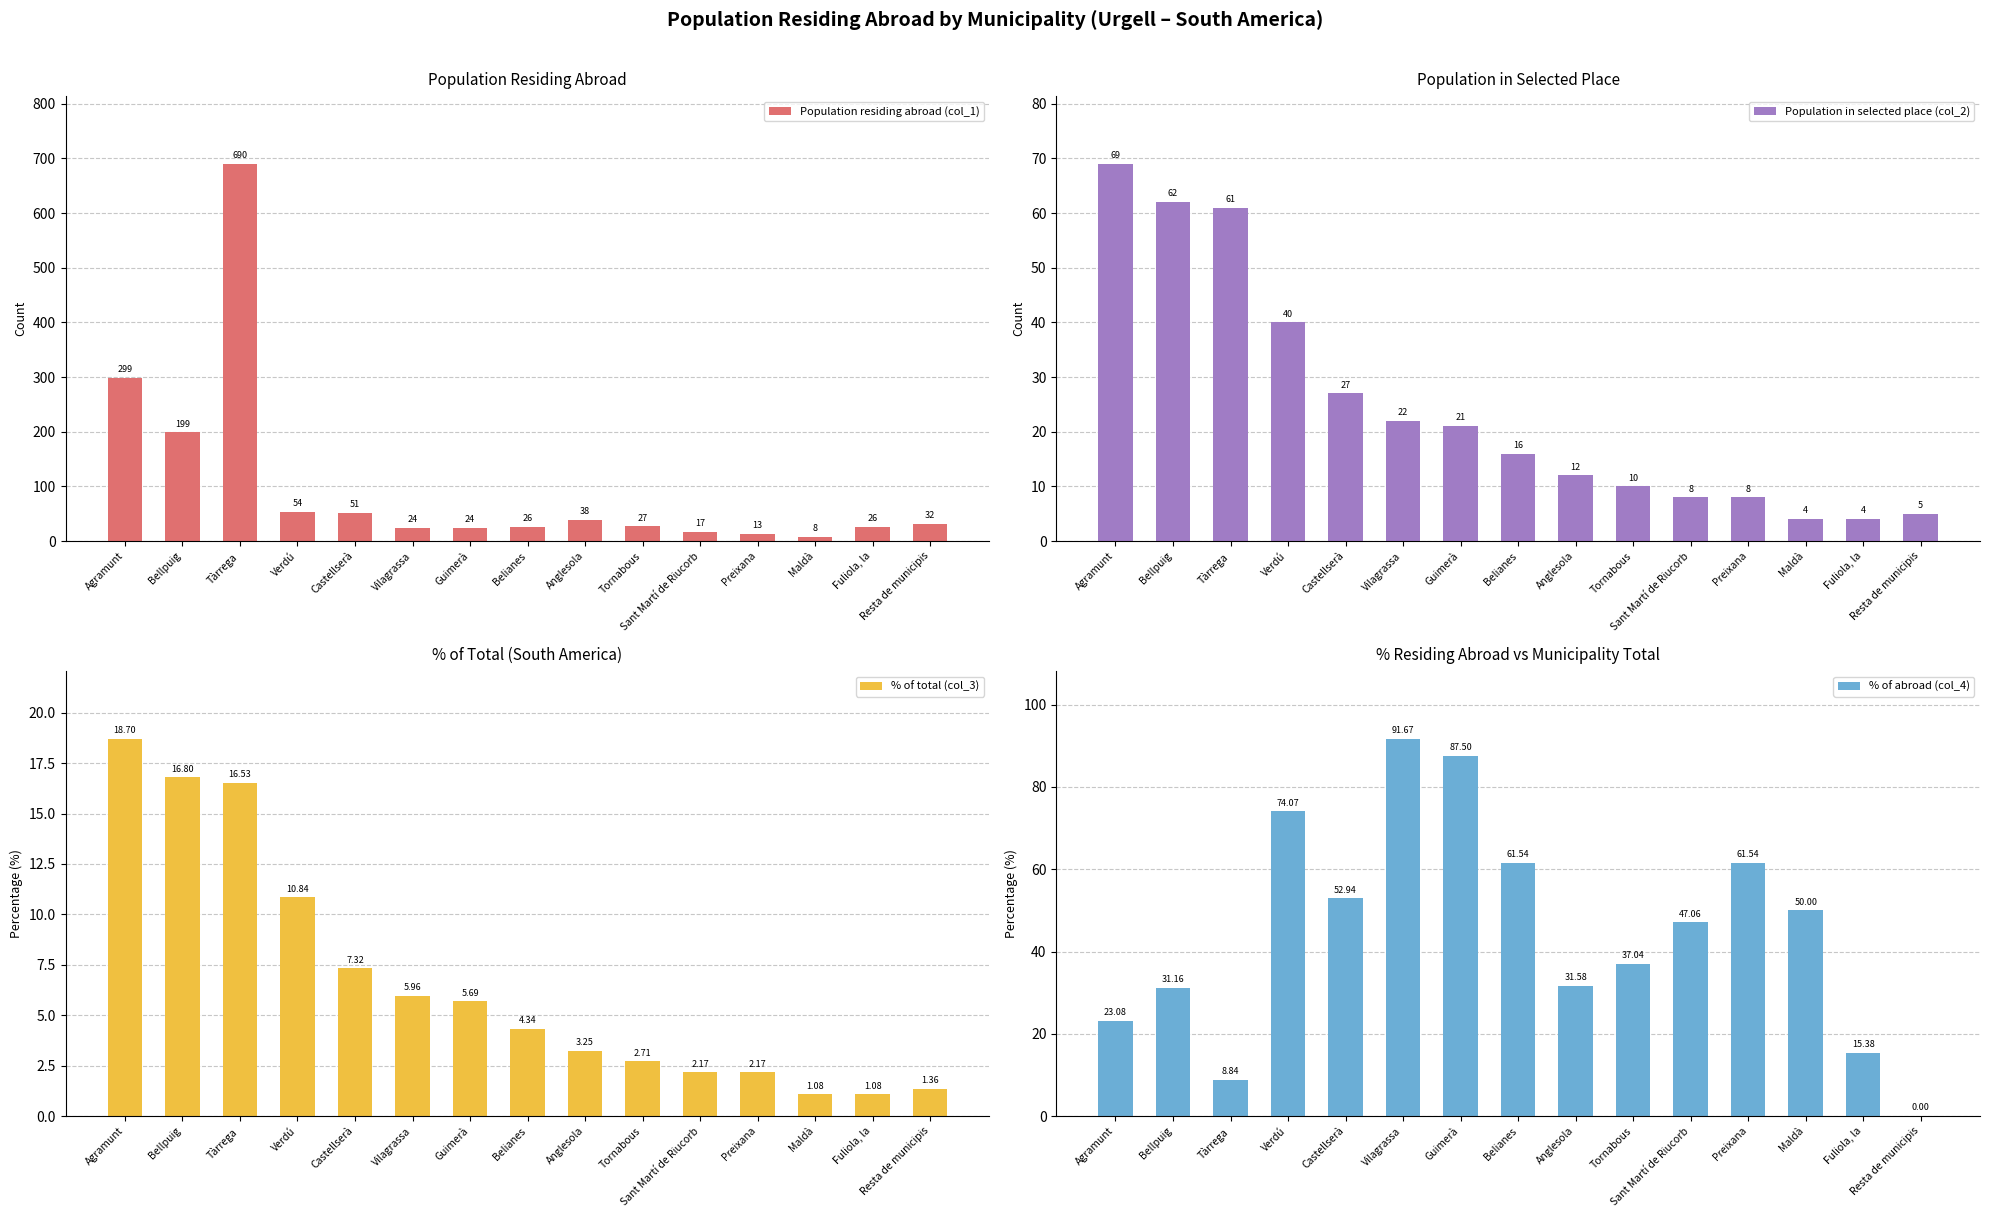

What is the total value across all series at Resta de municipis?

38.4